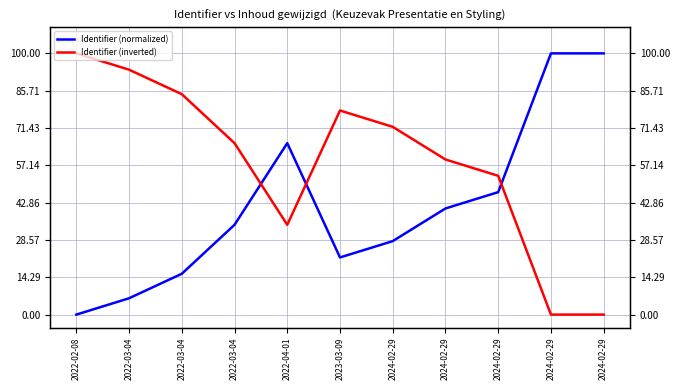

Reading right to left, list all the values displayed in this chart.

Identifier (normalized): 2024-02-29=100.0	2024-02-29=100.0	2024-02-29=46.9	2024-02-29=40.6	2024-02-29=28.1	2023-03-09=21.9	2022-04-01=65.6	2022-03-04=34.4	2022-03-04=15.6	2022-03-04=6.2	2022-02-08=0.0
Identifier (inverted): 2024-02-29=0.0	2024-02-29=0.0	2024-02-29=53.1	2024-02-29=59.4	2024-02-29=71.9	2023-03-09=78.1	2022-04-01=34.4	2022-03-04=65.6	2022-03-04=84.4	2022-03-04=93.8	2022-02-08=100.0